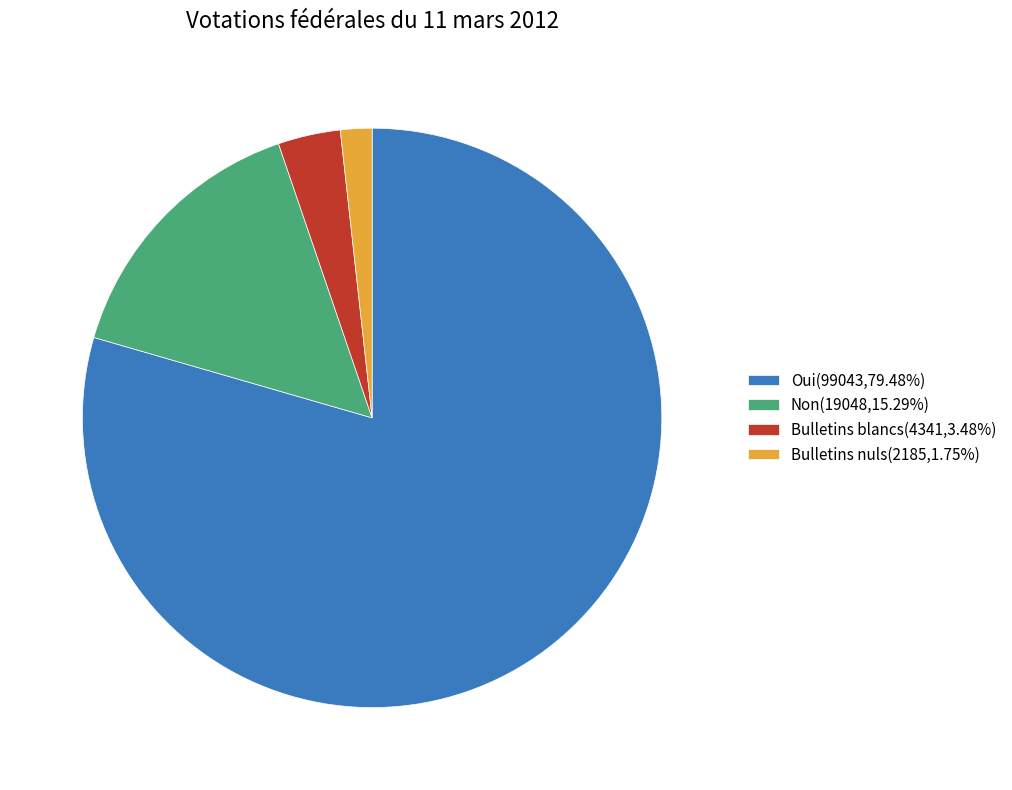

Between Bulletins blancs and Non, which is larger?

Non